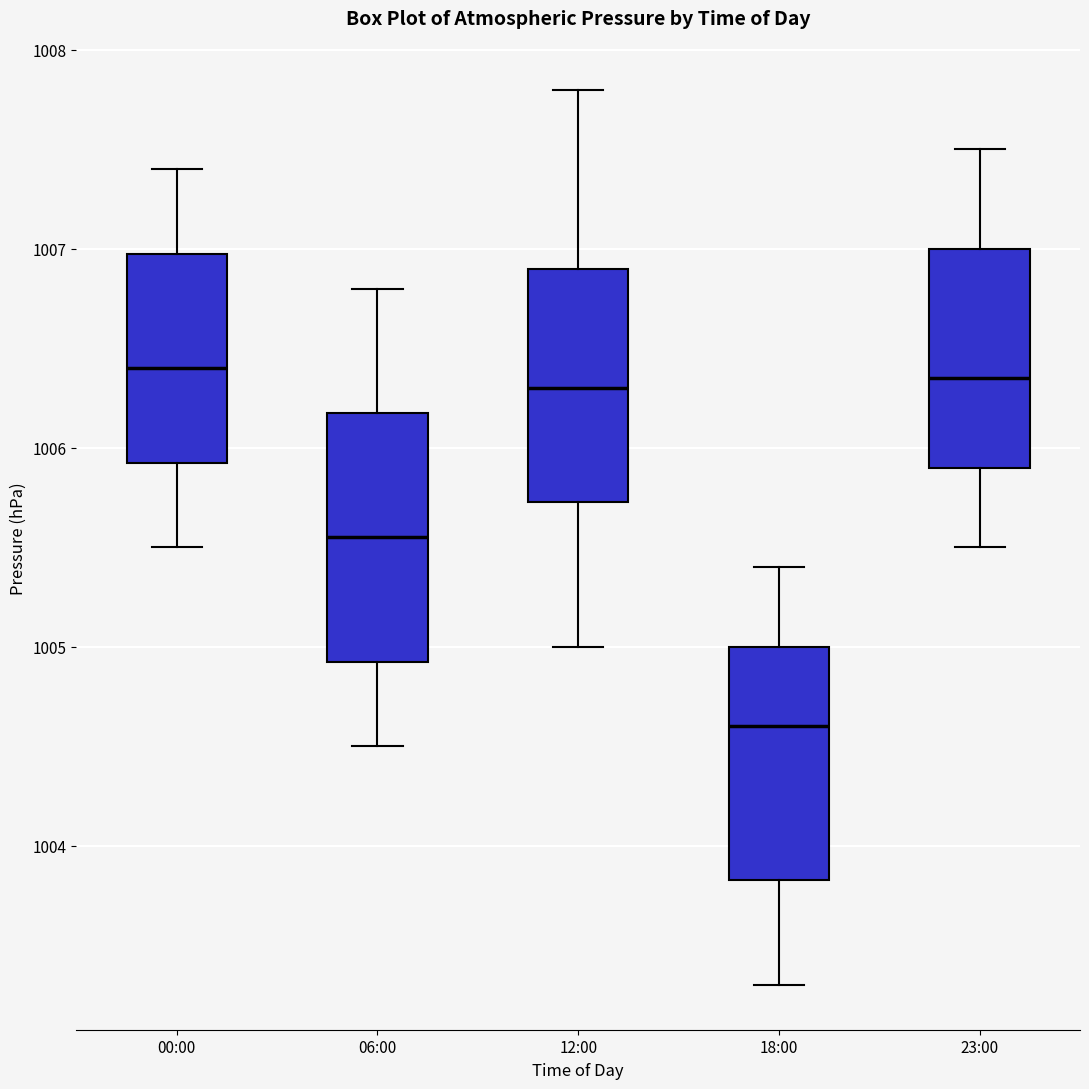

Which box has the lowest median line?

18:00